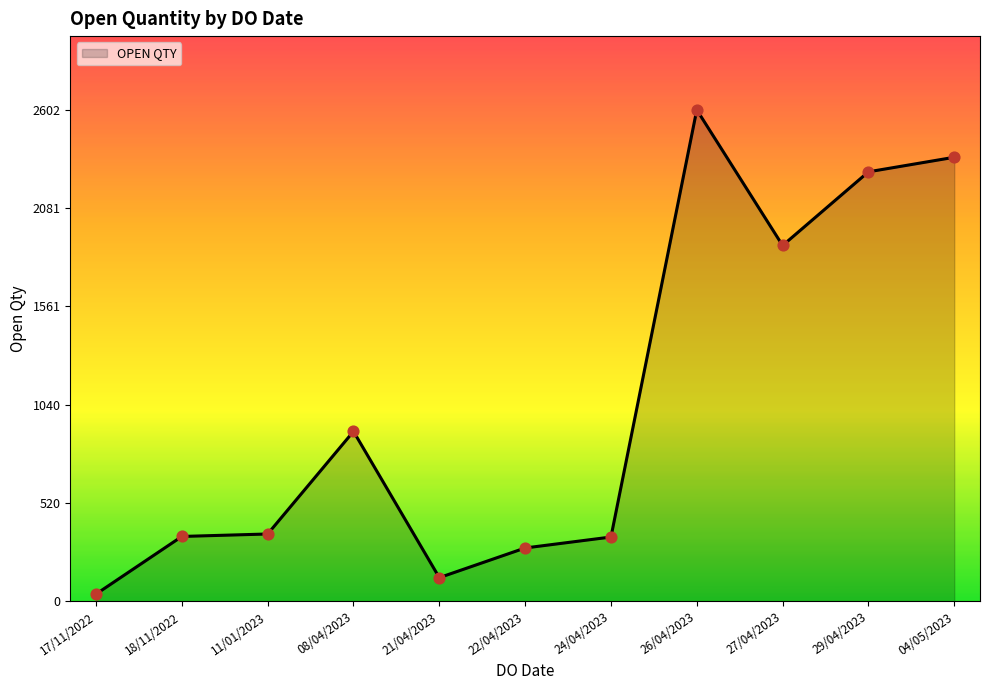

Which has a higher value, 29/04/2023 or 26/04/2023?

26/04/2023